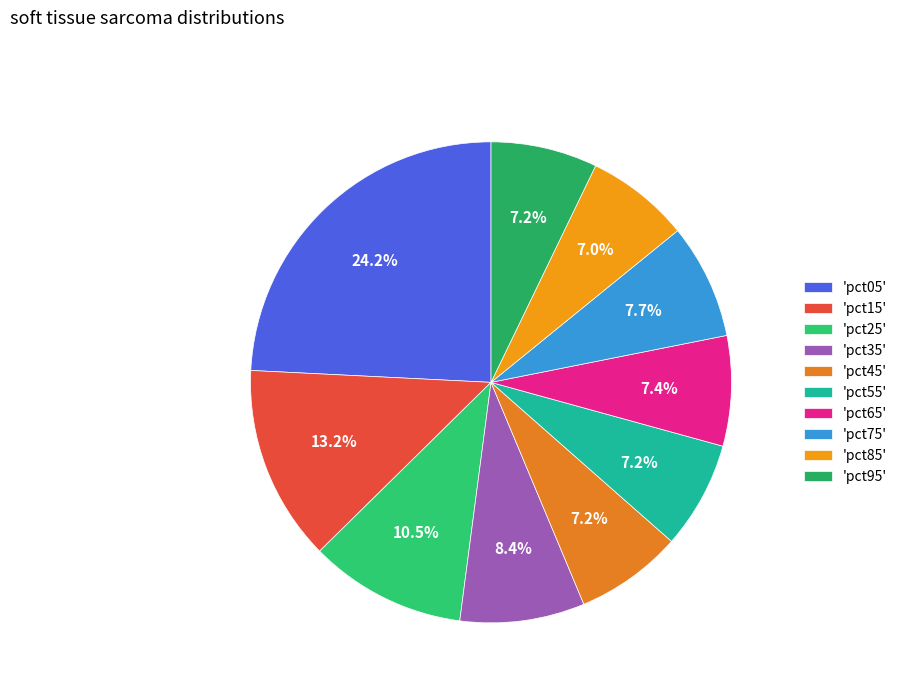

How many segments does this pie chart have?

10